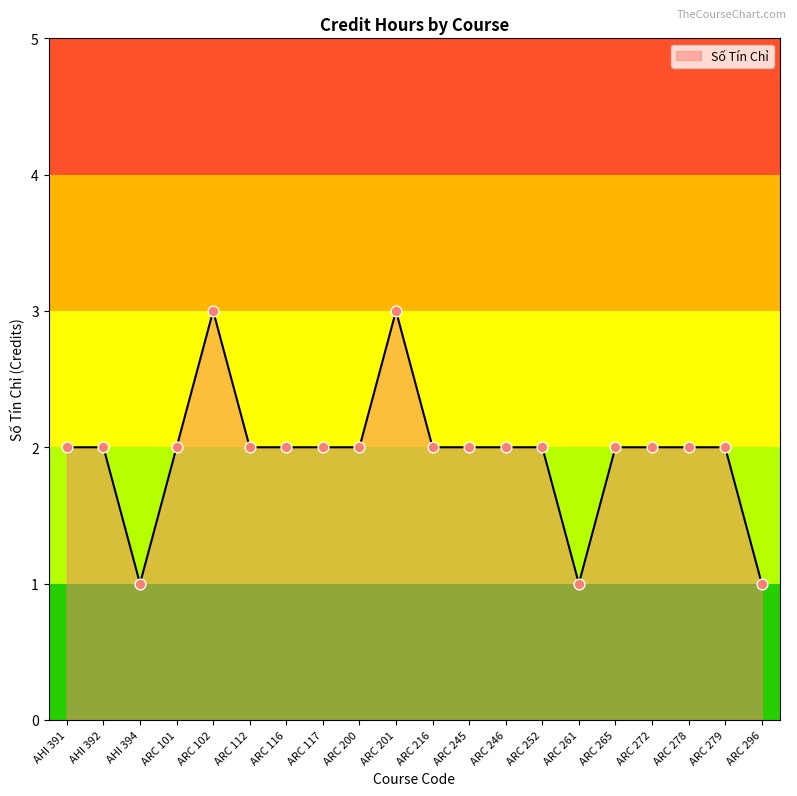

What is the change in value from ARC 117 to ARC 201?

+1